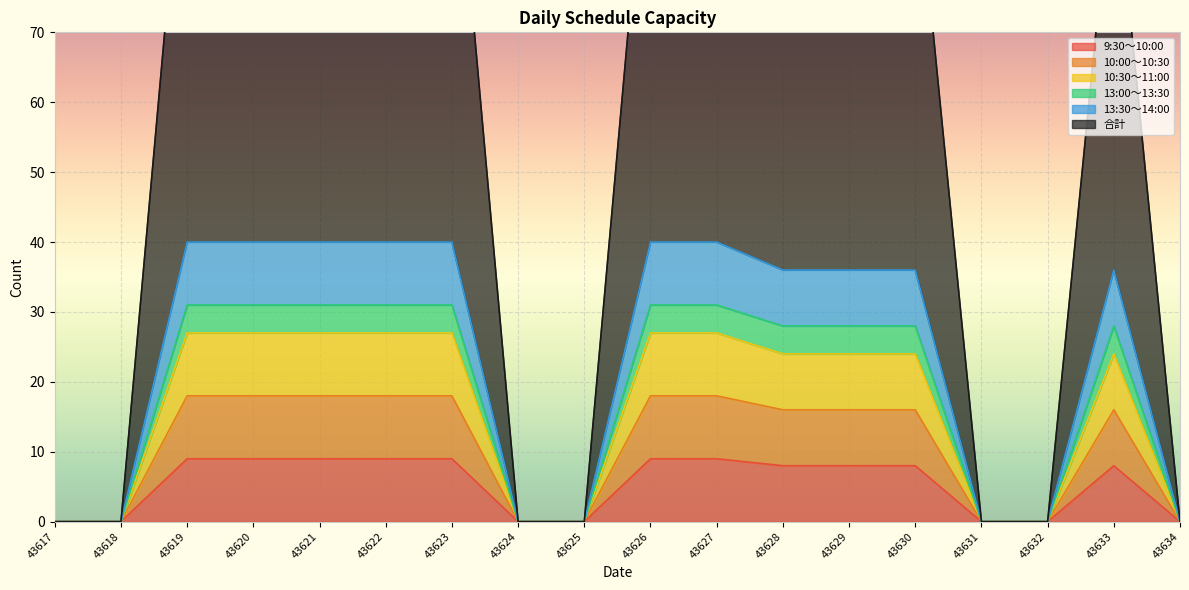

True or false: 13:00～13:30 and 合計 cross at least once.

False